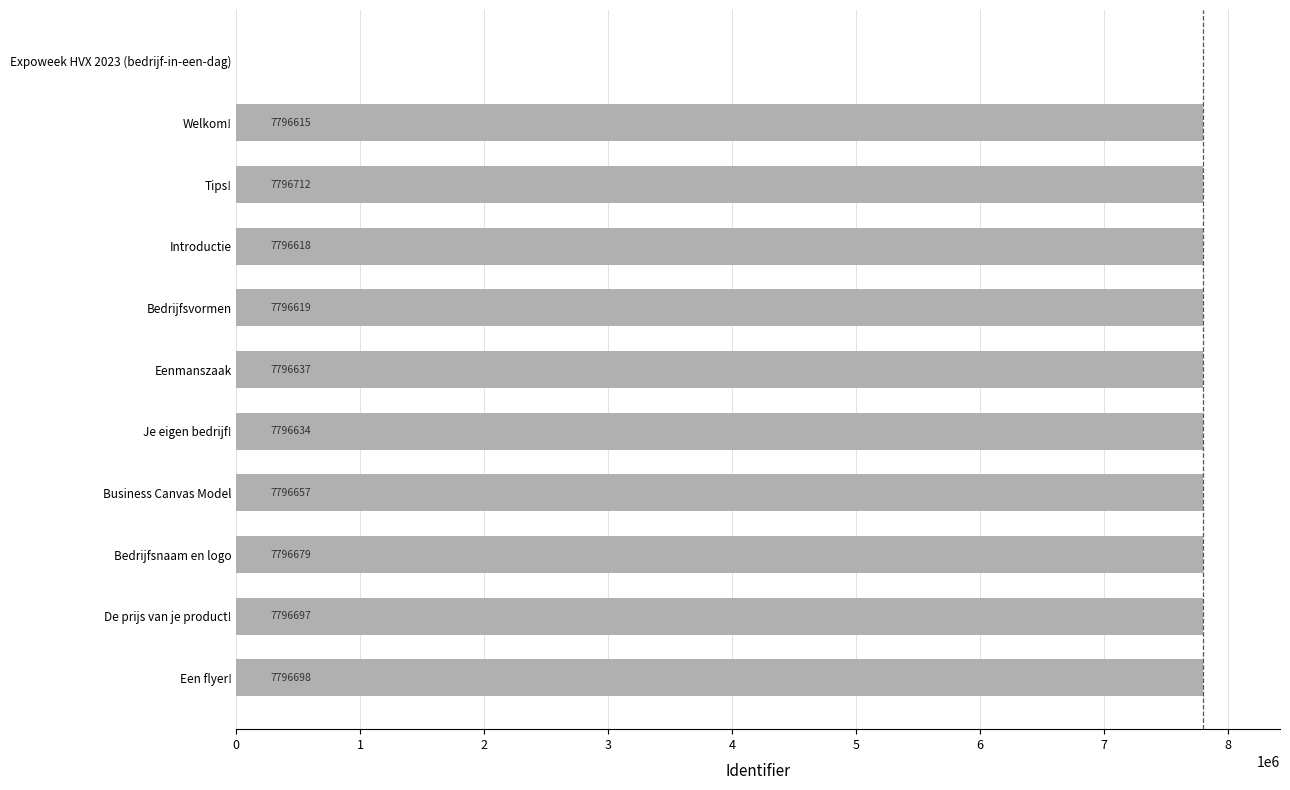

What is the average value?

7087870